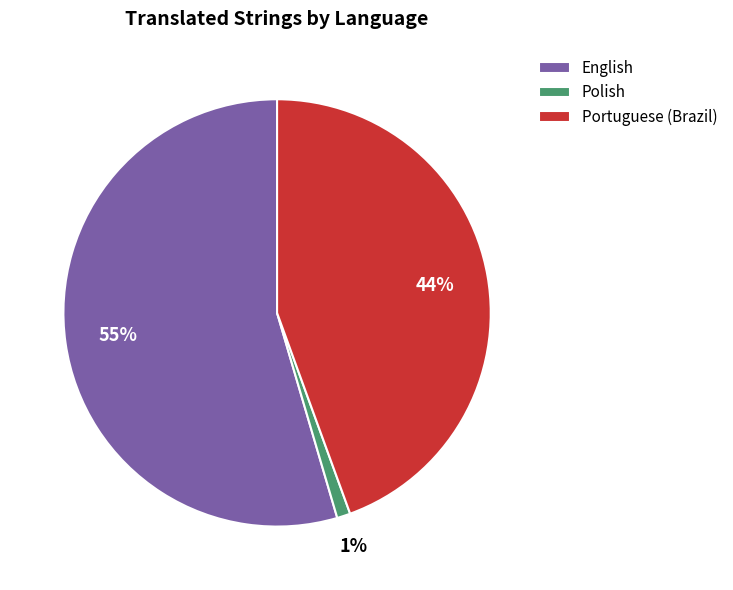

True or false: Portuguese (Brazil) accounts for 32% of the total.

False